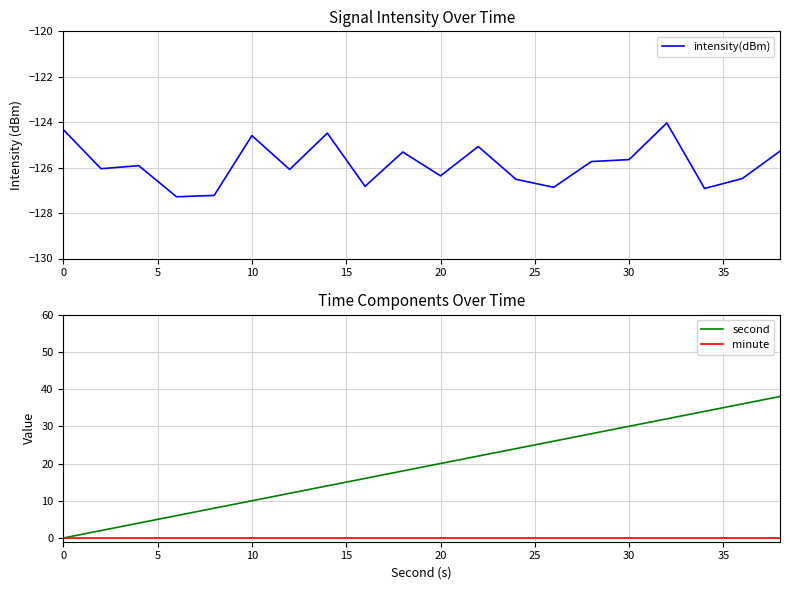

How many lines are shown in the chart?

3